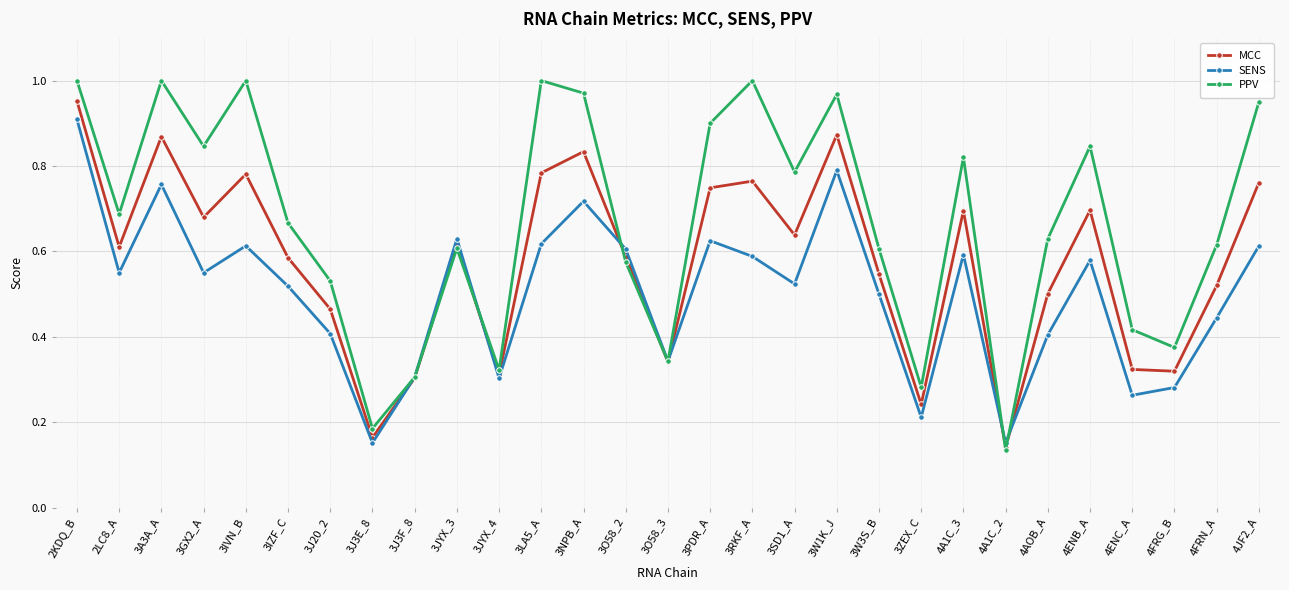

Which category has the lowest value across all series?

4A1C_2